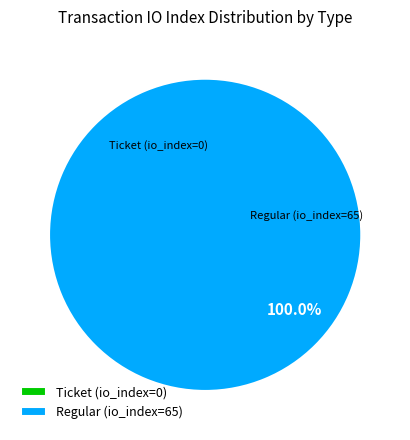

Which category has the smallest portion of the pie?

Ticket (io_index=0)